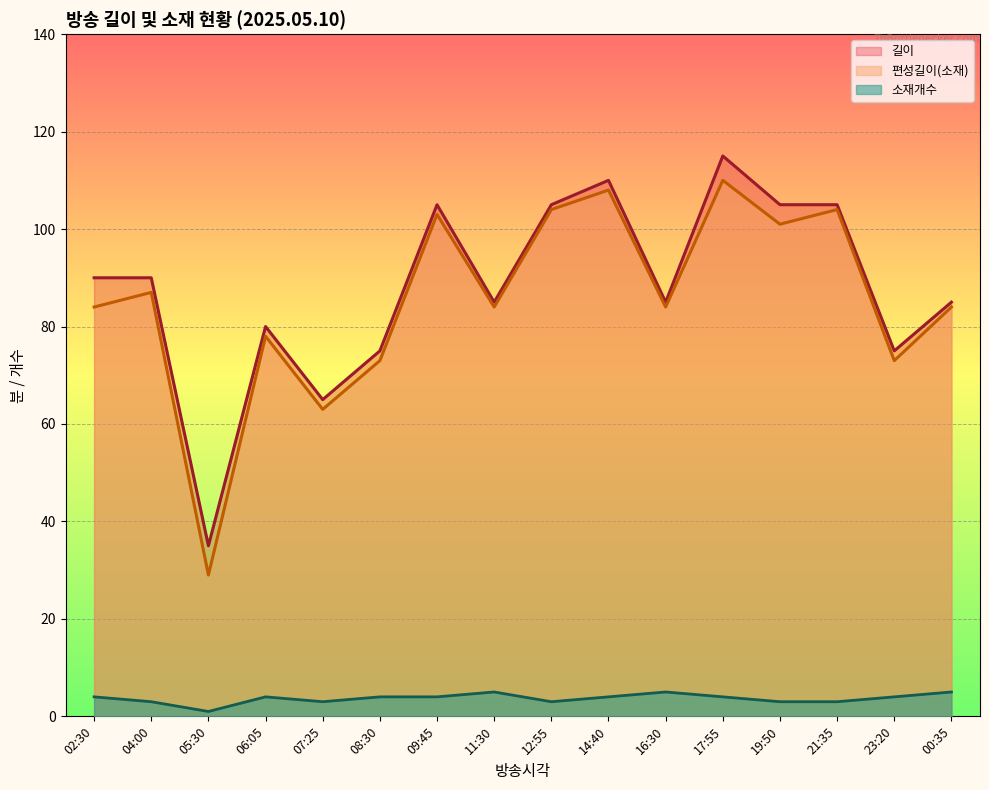

At how many categories does at least one series exceed 100?

6